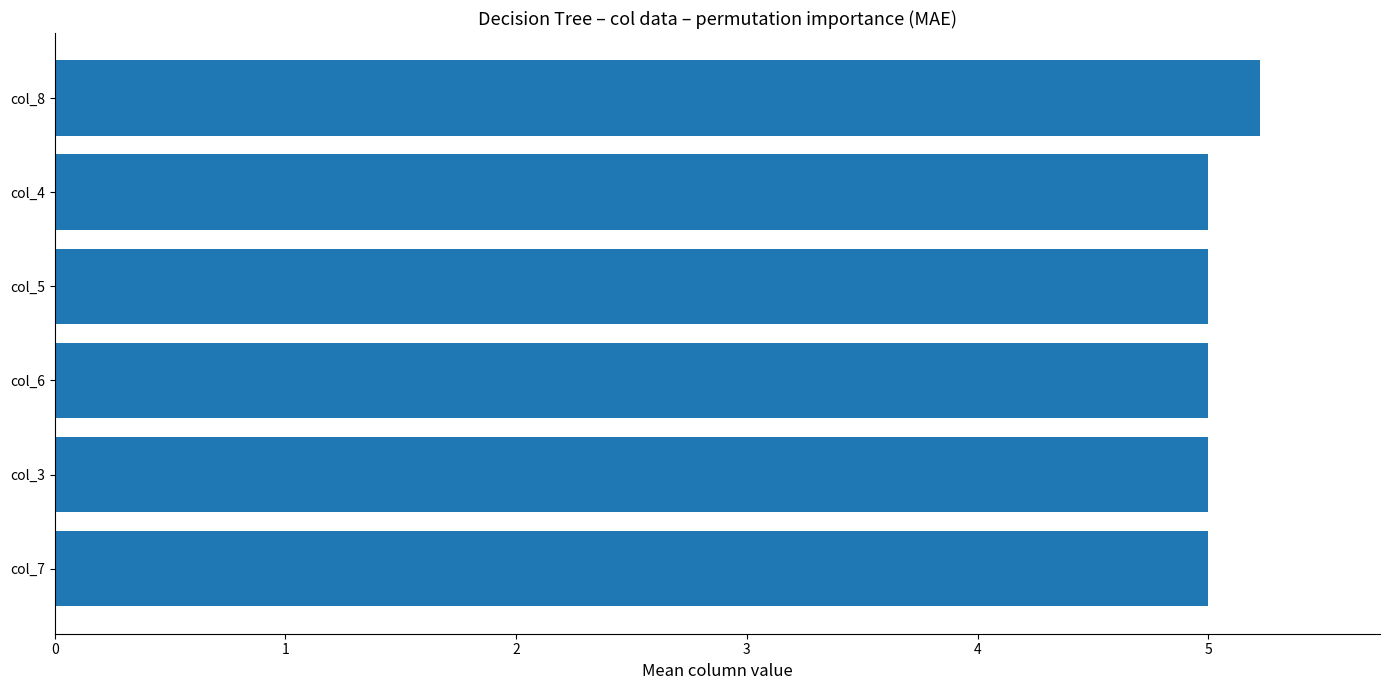

How many bars are there in total?

6